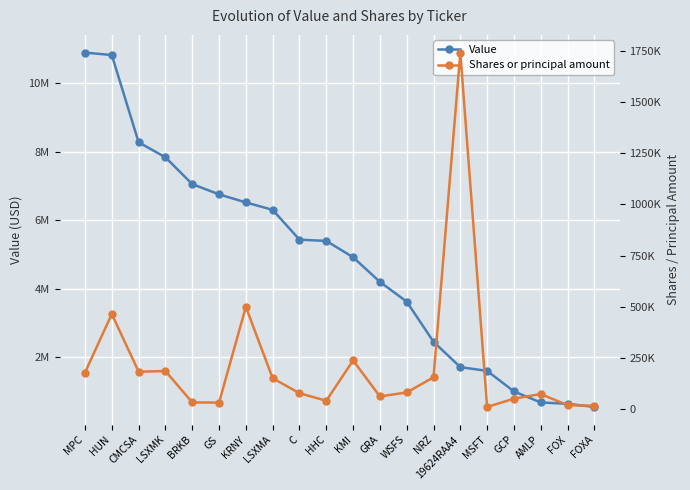

Which series has the largest range (max minus min)?

Value